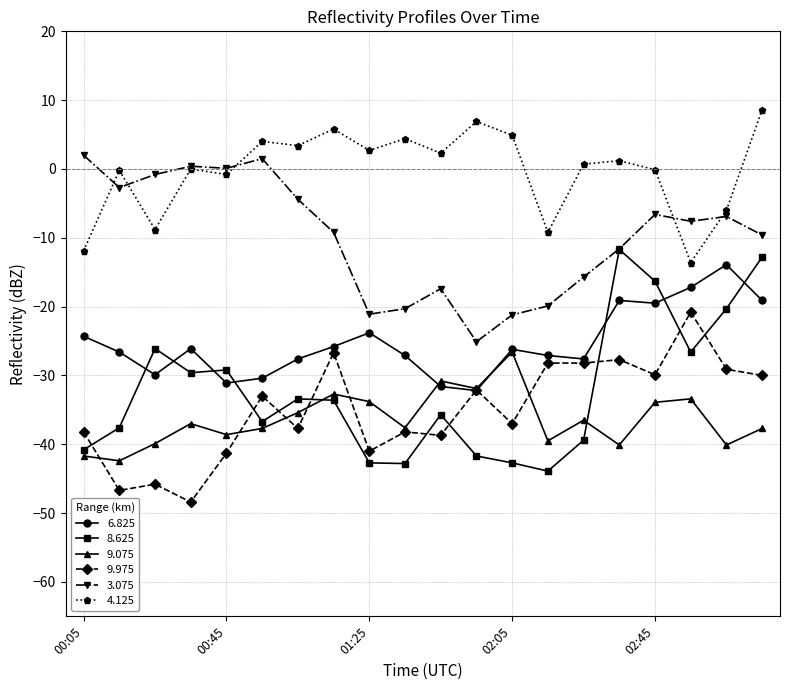

Which series has the largest total across all categories?

4.125